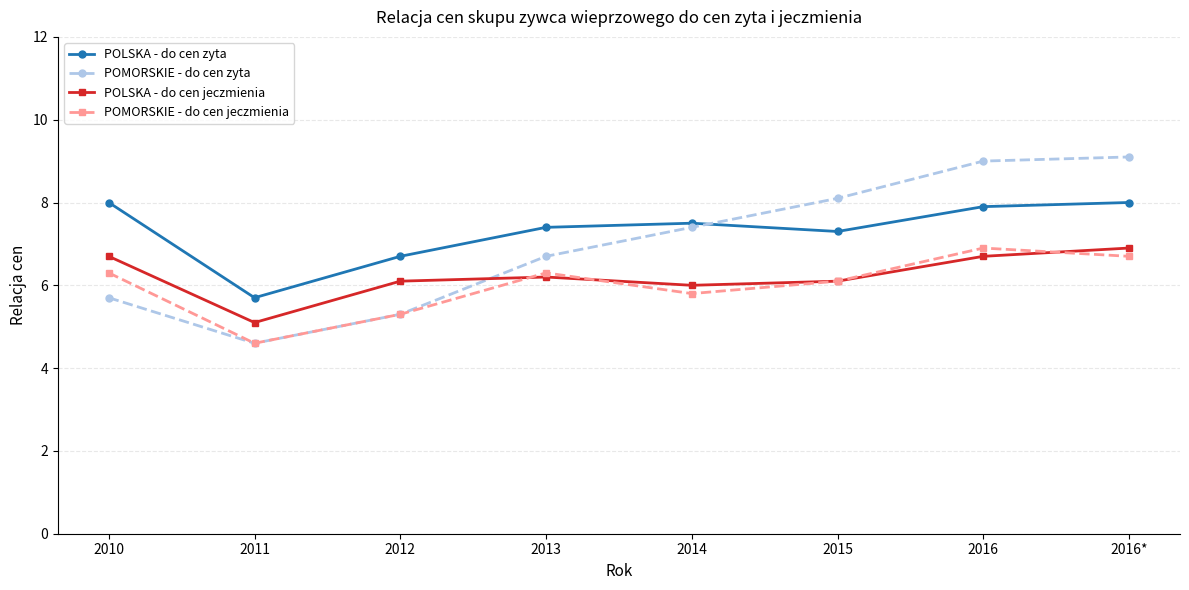

Reading left to right, list all the values displayed in this chart.

POLSKA - do cen zyta: 8.0	5.7	6.7	7.4	7.5	7.3	7.9	8.0
POMORSKIE - do cen zyta: 5.7	4.6	5.3	6.7	7.4	8.1	9.0	9.1
POLSKA - do cen jeczmienia: 6.7	5.1	6.1	6.2	6.0	6.1	6.7	6.9
POMORSKIE - do cen jeczmienia: 6.3	4.6	5.3	6.3	5.8	6.1	6.9	6.7